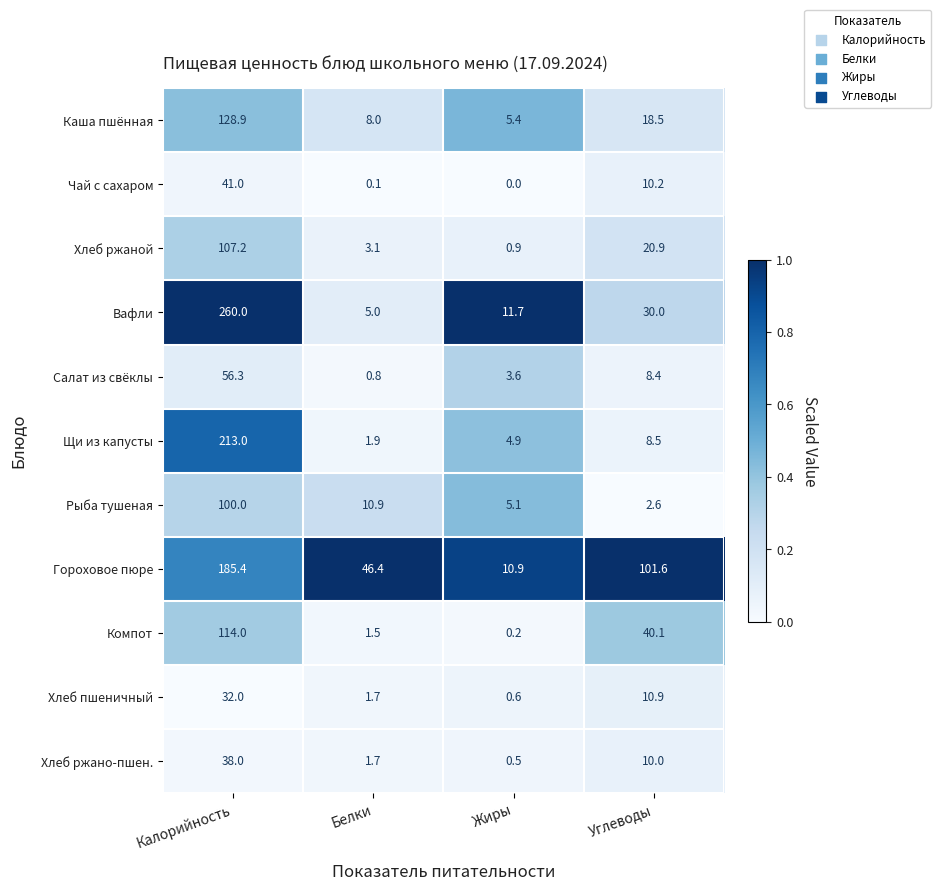

What is the difference between the highest and lowest values at Калорийность?

228.0